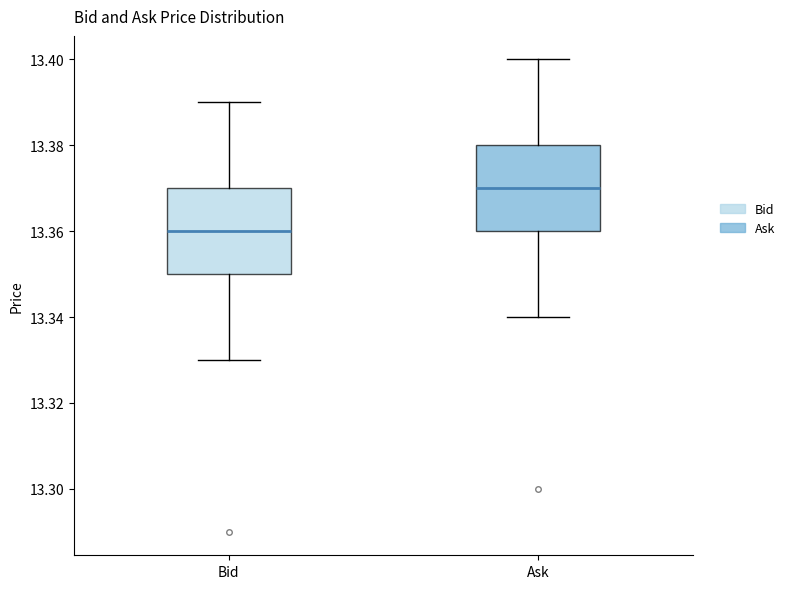

Reading left to right, read every box against the y-axis: the position of its median line, the range the box covers, and the ends of its whiskers. The values are not printed on the chart, so give them approximately, as read against the axis.

Bid: median 13.36, box 13.35 to 13.37, whiskers 13.33 to 13.39
Ask: median 13.37, box 13.36 to 13.38, whiskers 13.34 to 13.40